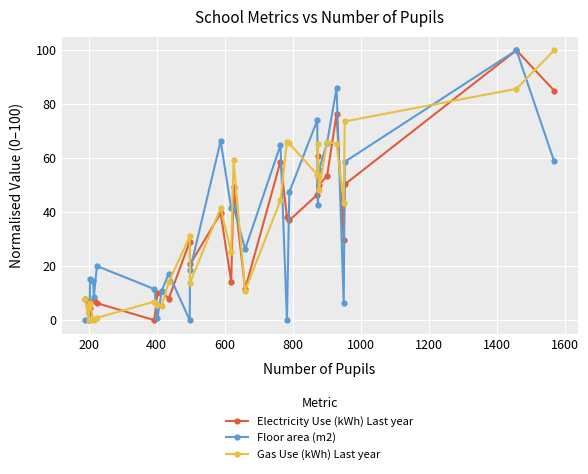

What is the value of the Floor area (m2) point at the 18th from the left?

64.9